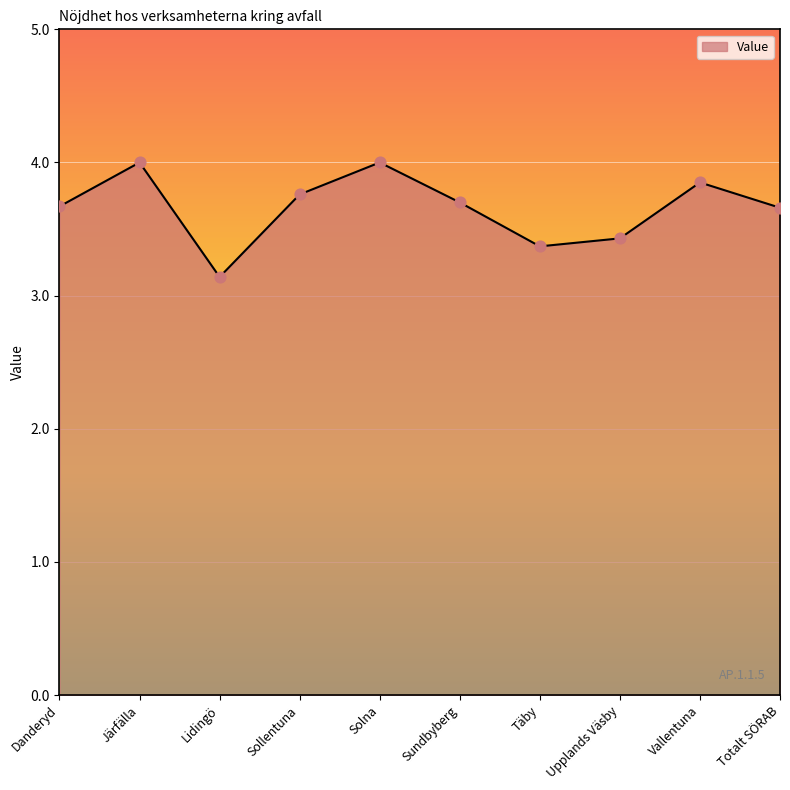

Between Järfälla and Sollentuna, which is larger?

Järfälla